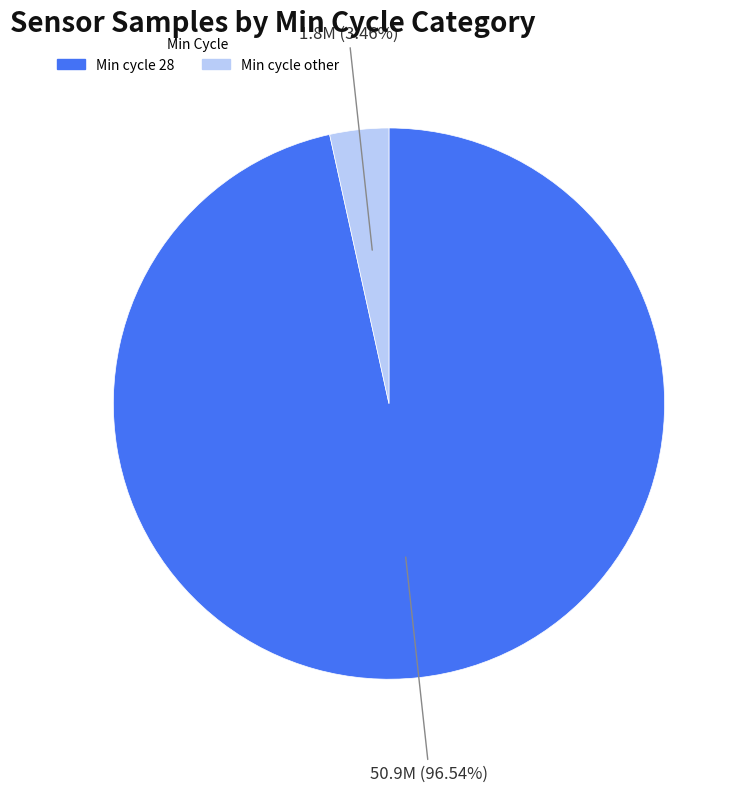

Is there a majority slice in this chart?

Yes